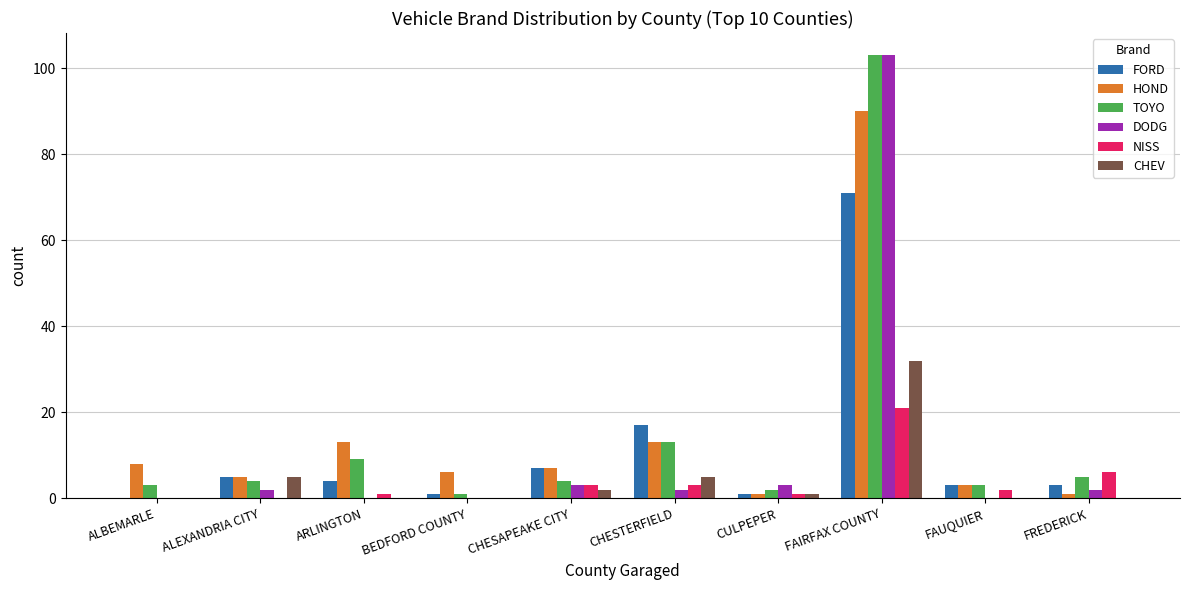

What is the sum of all CHEV values?

45